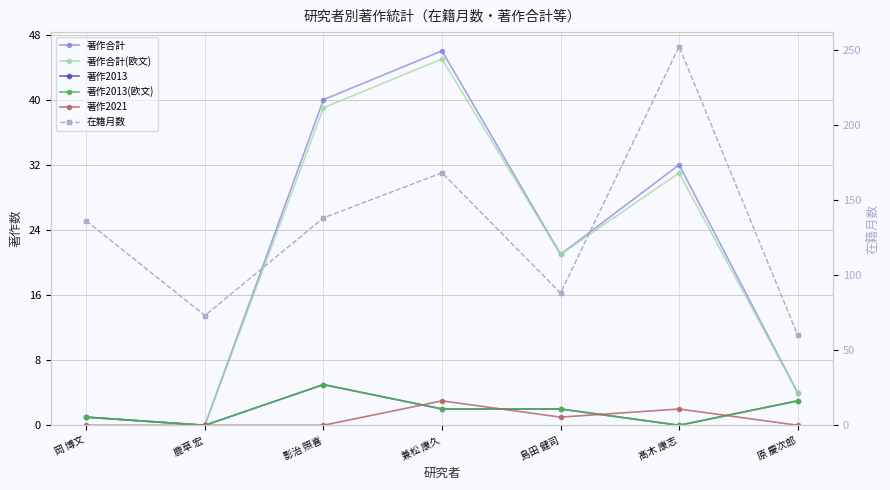

At which label is 著作2021 closest to 1?

島田 健司